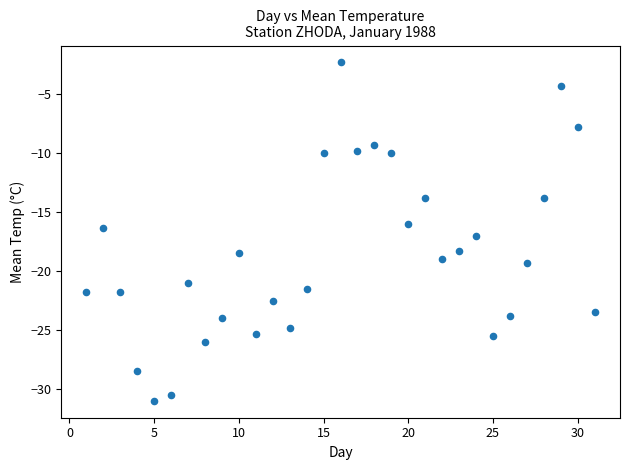

What is the range of X values (max minus min)?

30.0